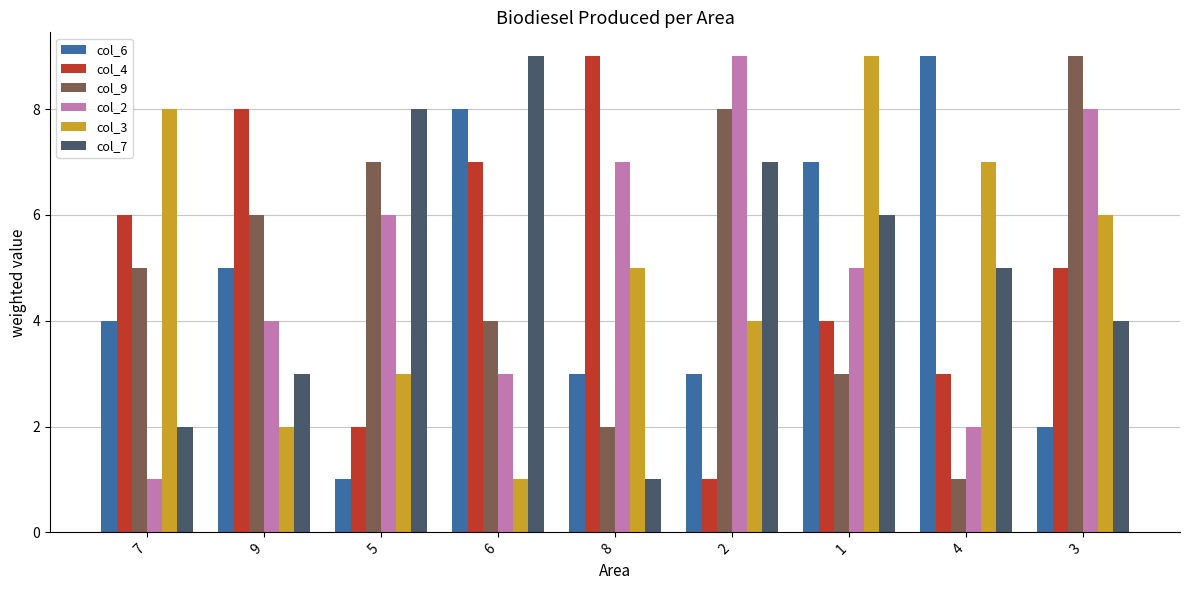

The col_9 series shows 4 at 6. True or false?

True